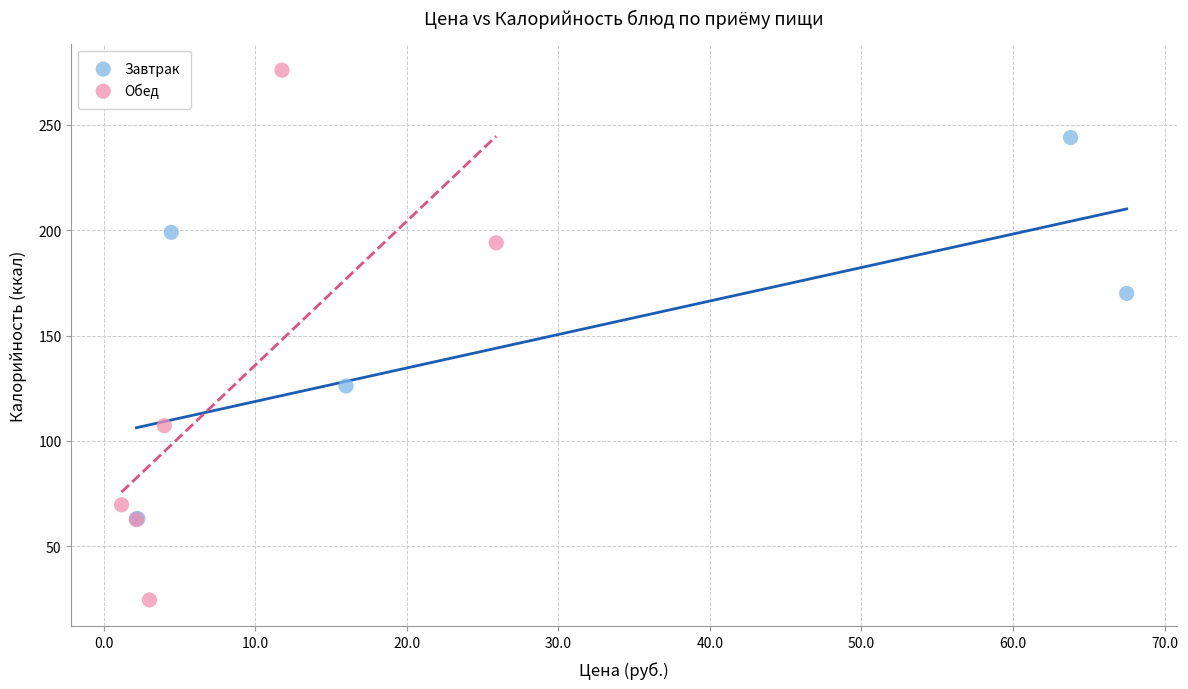

Which series contains the highest Y value?

Обед